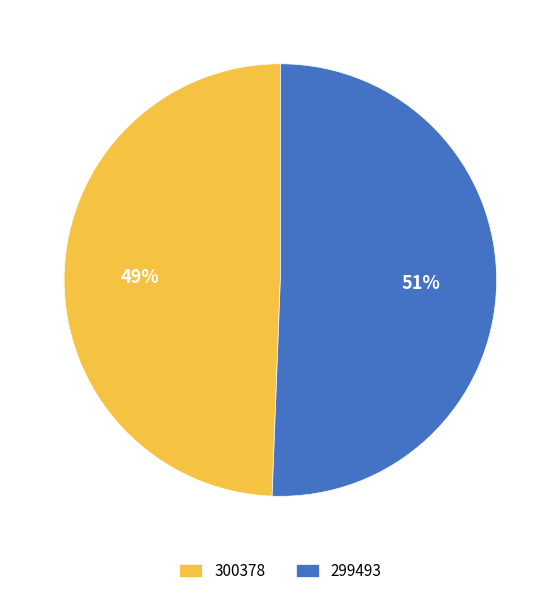

The 299493 slice represents 99% of the pie. True or false?

False